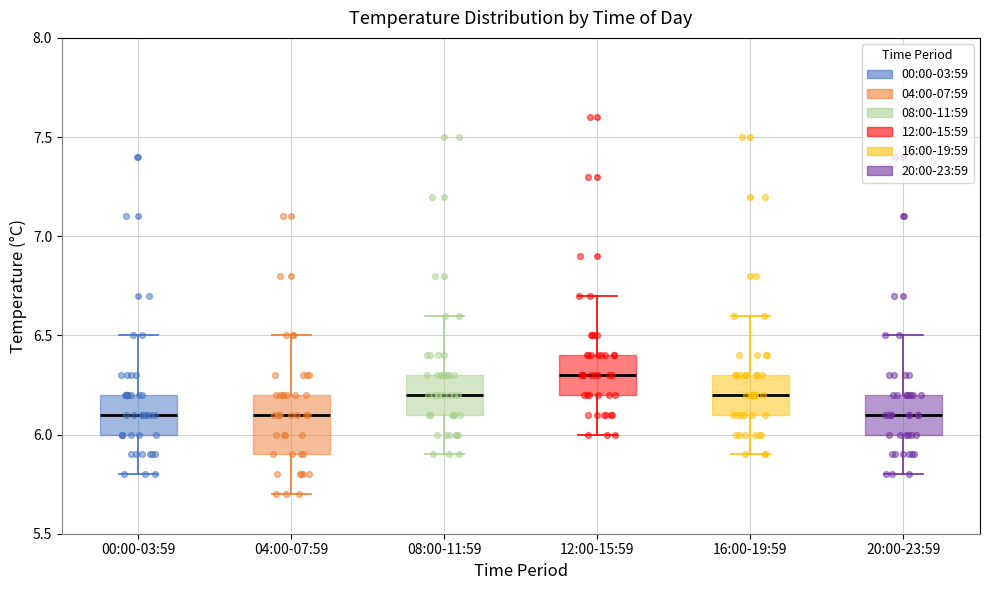

Comparing the boxes themselves (not the whiskers), which one is the tallest?

04:00-07:59